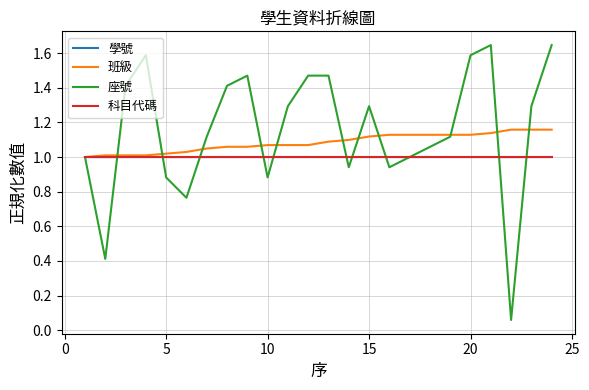

Which series has the widest spread of values?

座號